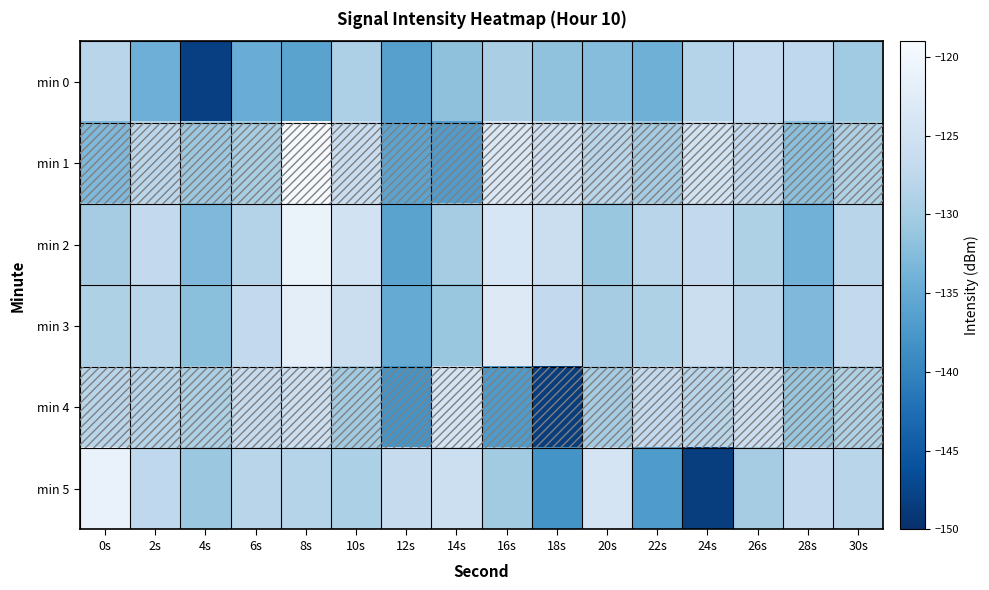

At 24s, list the series in order from largest to smallest.

min 1, min 3, min 2, min 4, min 0, min 5